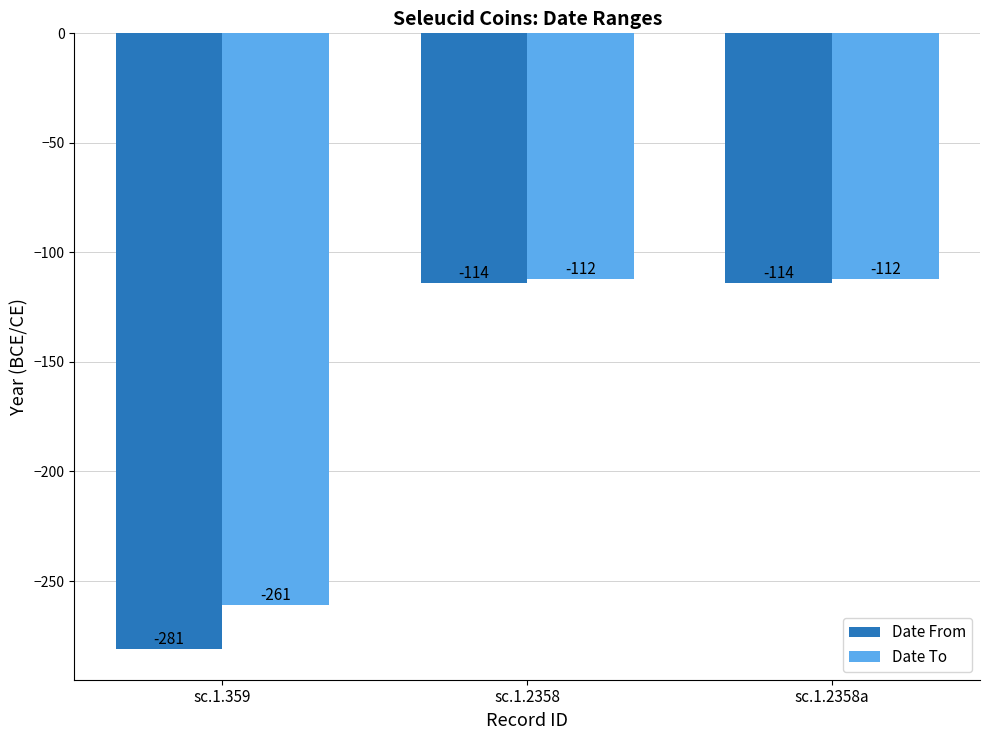

Rank the series at sc.1.2358 from highest to lowest value.

Date To, Date From